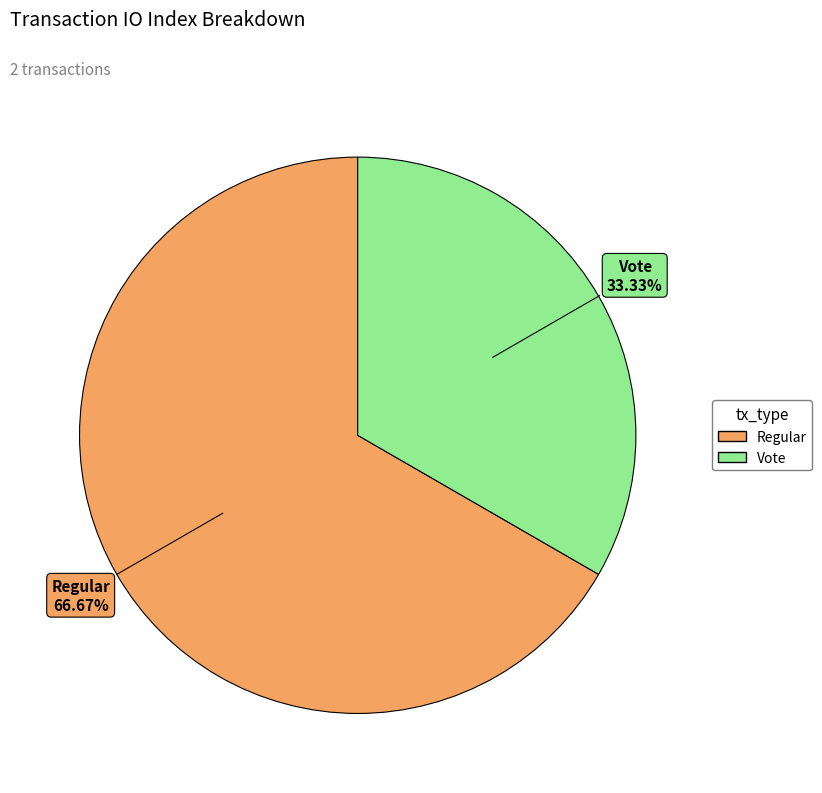

How many segments does this pie chart have?

2